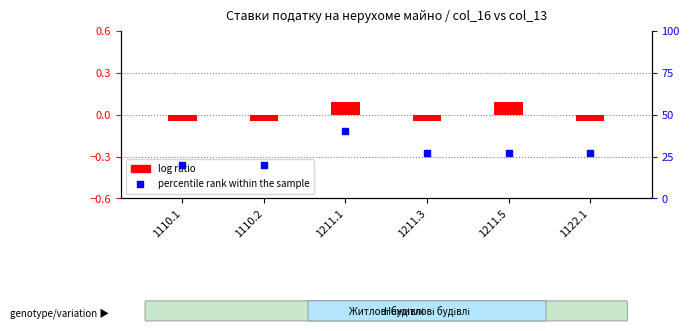

Is the value of log ratio at 1211.5 greater than the value of percentile rank within the sample at 1211.5?

No